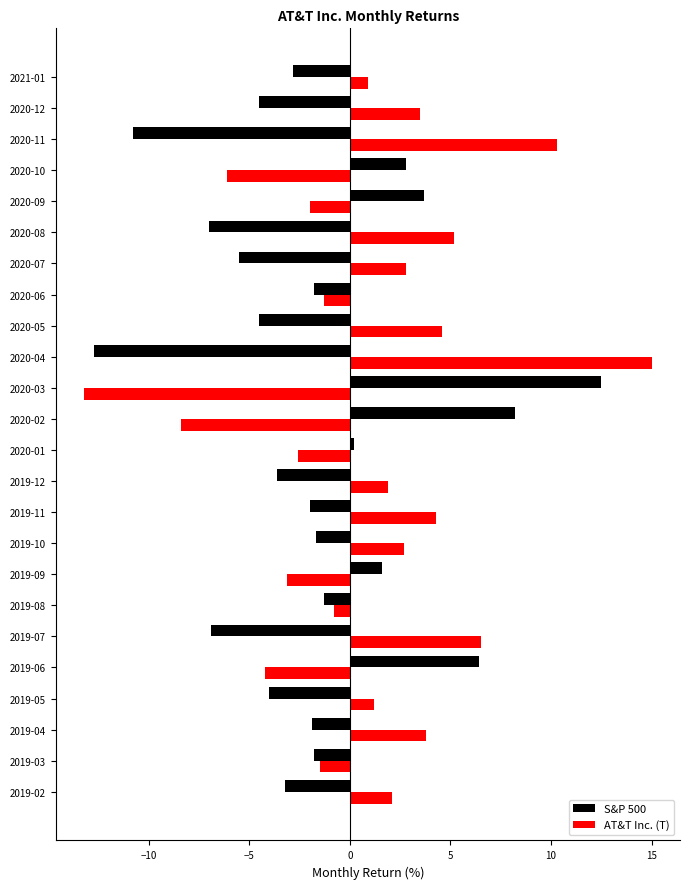

True or false: S&P 500 has a value of 13.4 at 2020-02.

False